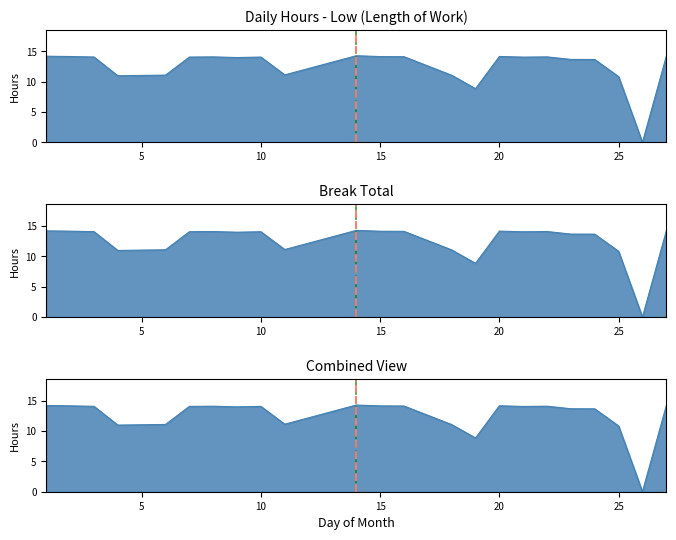

Approximately how many times larger is the value at 21 compared to 14?

1.0